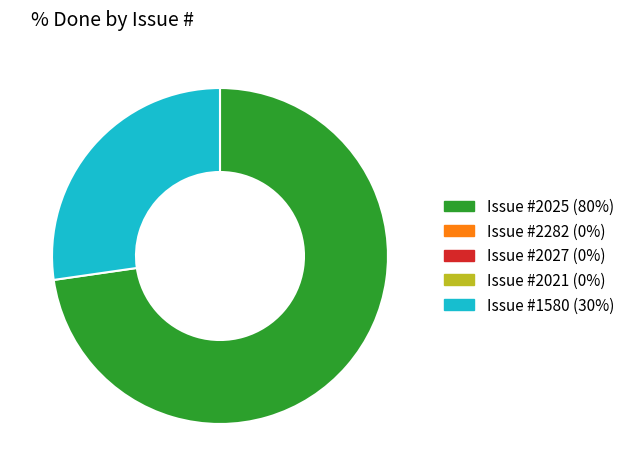

Count the number of slices in the pie.

2